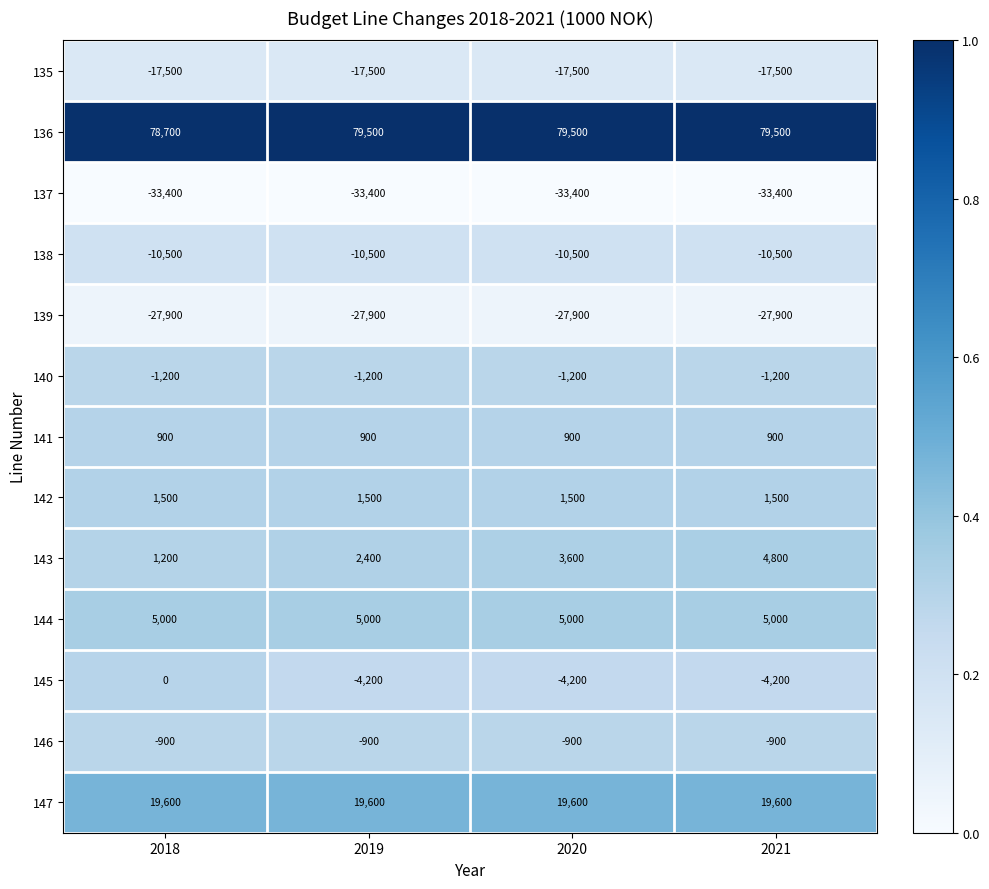

Read the 140 value at 2018.

-1200